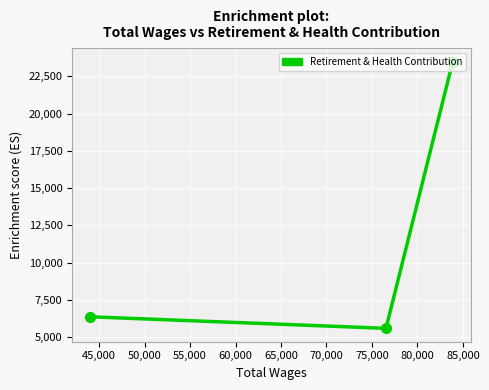

What is the sum of all values?

35427